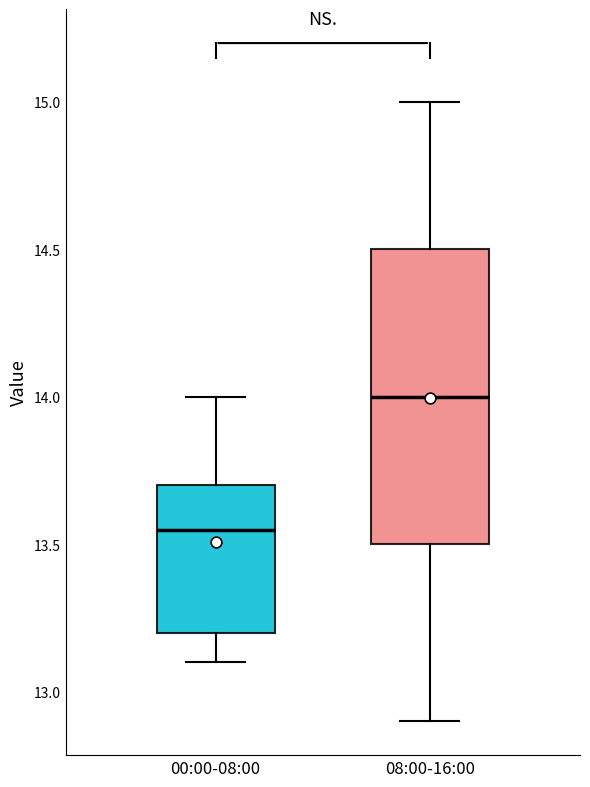

Which box has the lowest median line?

00:00-08:00